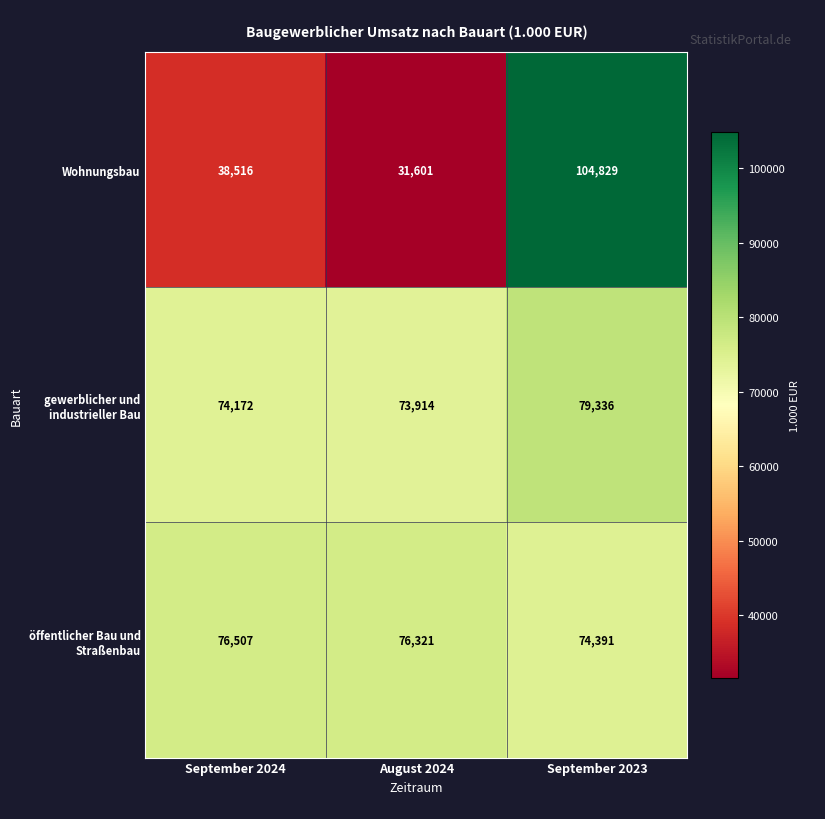

What is the minimum value shown in the chart?

31601